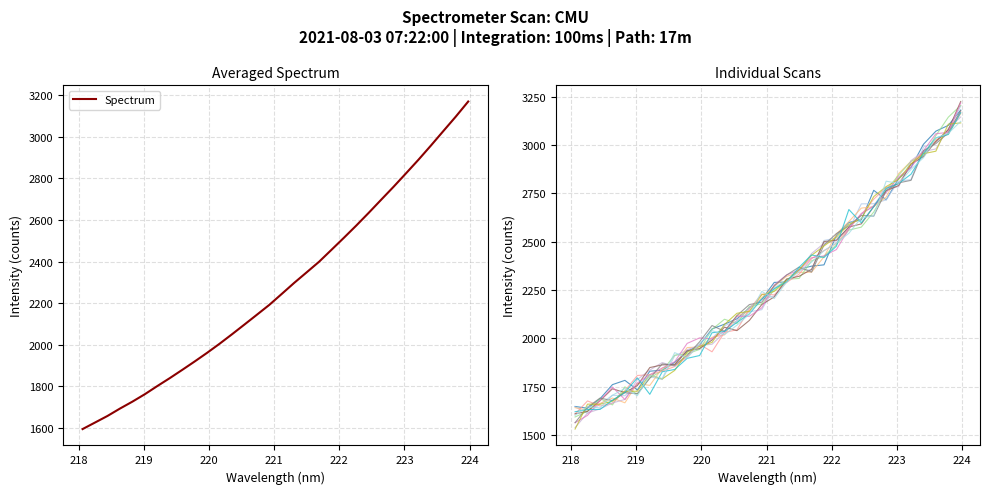

What is the label of the 23rd point from the right?

219.7801